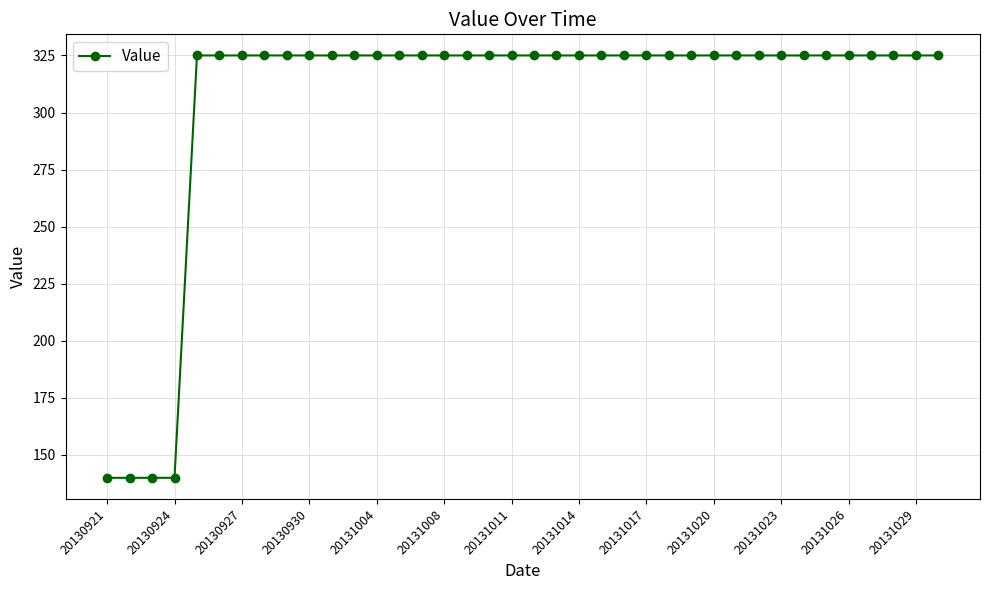

What is the smallest value displayed?

140